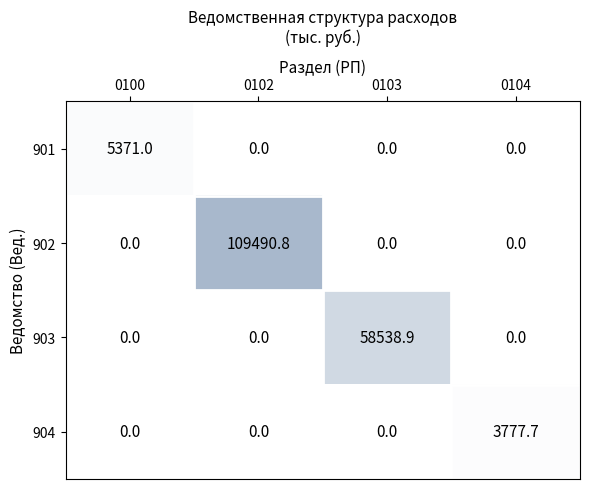

The 903 series shows -21360.6 at 0100. True or false?

False